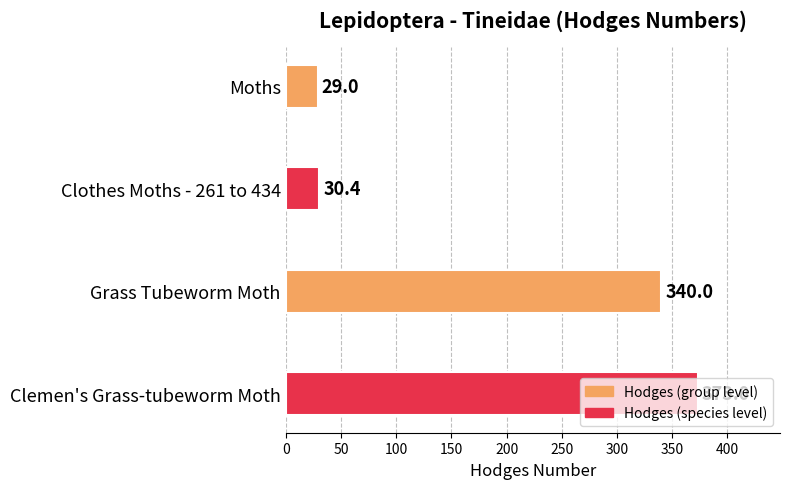

List the labels in order of value, smallest first.

Moths, Clothes Moths - 261 to 434, Grass Tubeworm Moth, Clemen's Grass-tubeworm Moth